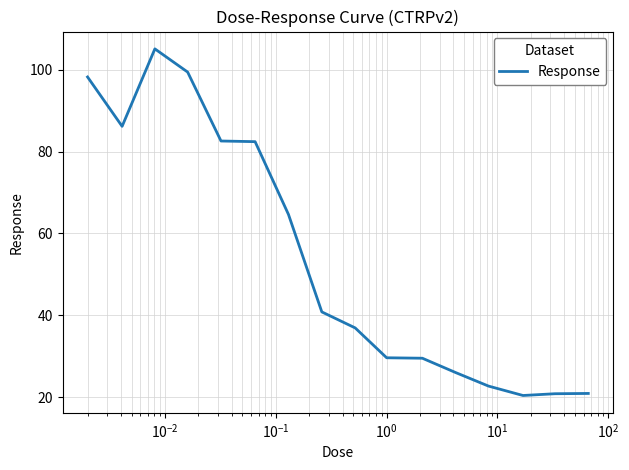

What is the minimum value shown in the chart?

20.4